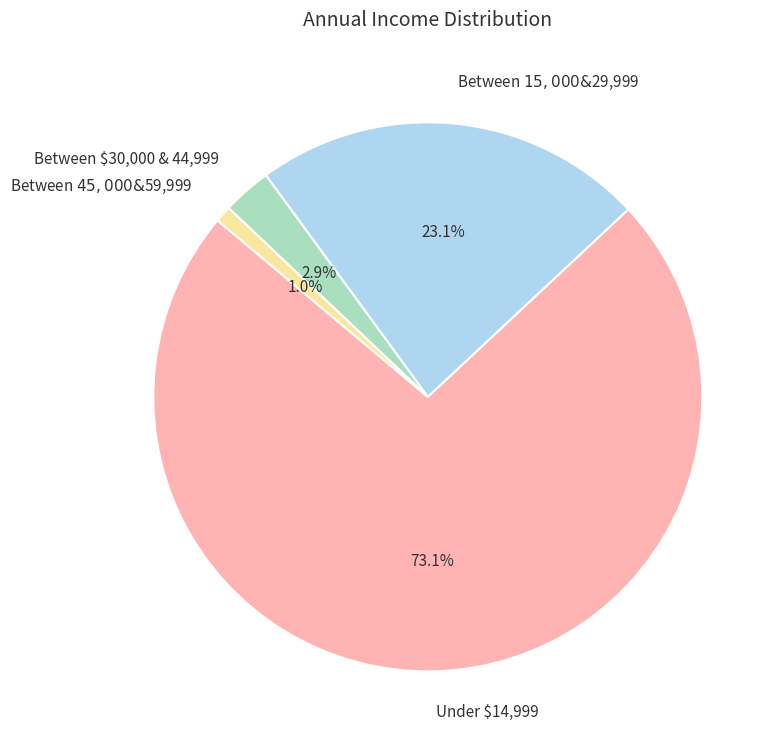

Is it true that Between $15,000 & $29,999 is 36% of the pie?

False